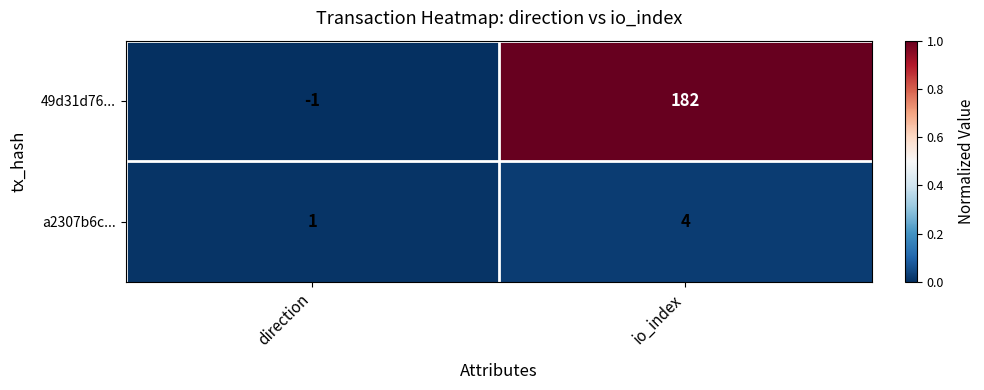

Reading right to left, extract all data points from this chart.

49d31d76...: 182	-1
a2307b6c...: 4	1